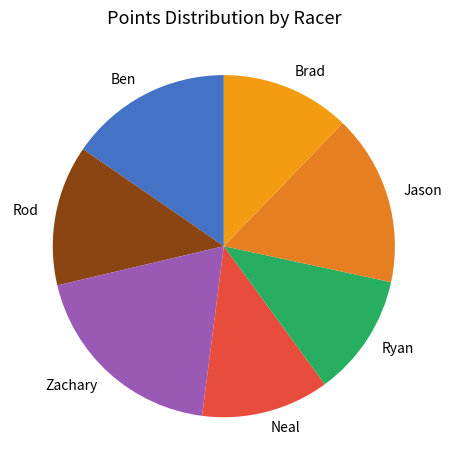

Is the sum of Jason and Rod greater than half?

No